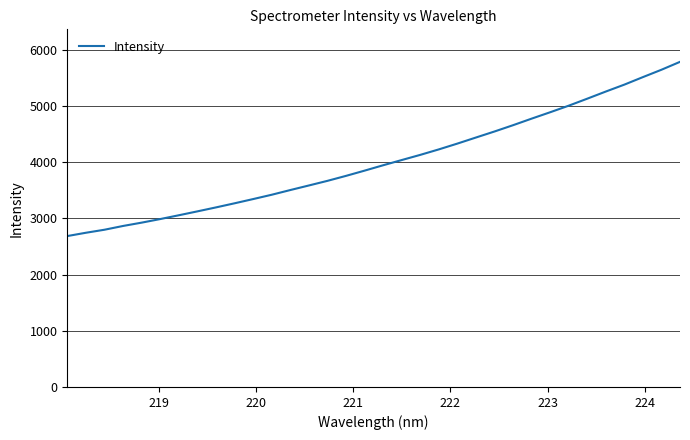

What is the smallest value displayed?

2685.7